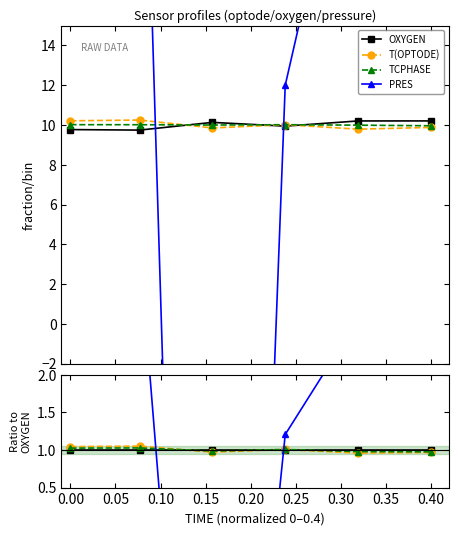

The value of TCPHASE at 0.15 is 1.4. True or false?

False